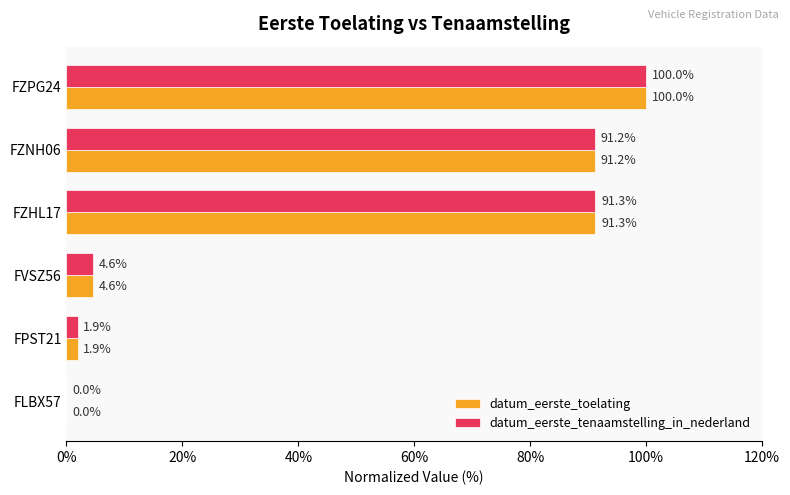

What is the sum of the datum_eerste_tenaamstelling_in_nederland values at FZPG24 and FZNH06?

191.2